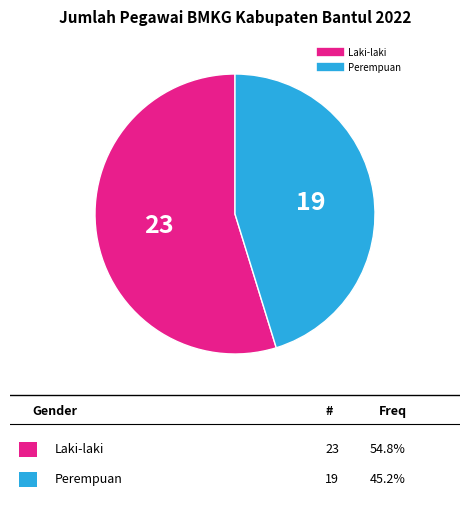

Which category accounts for the majority?

Laki-laki